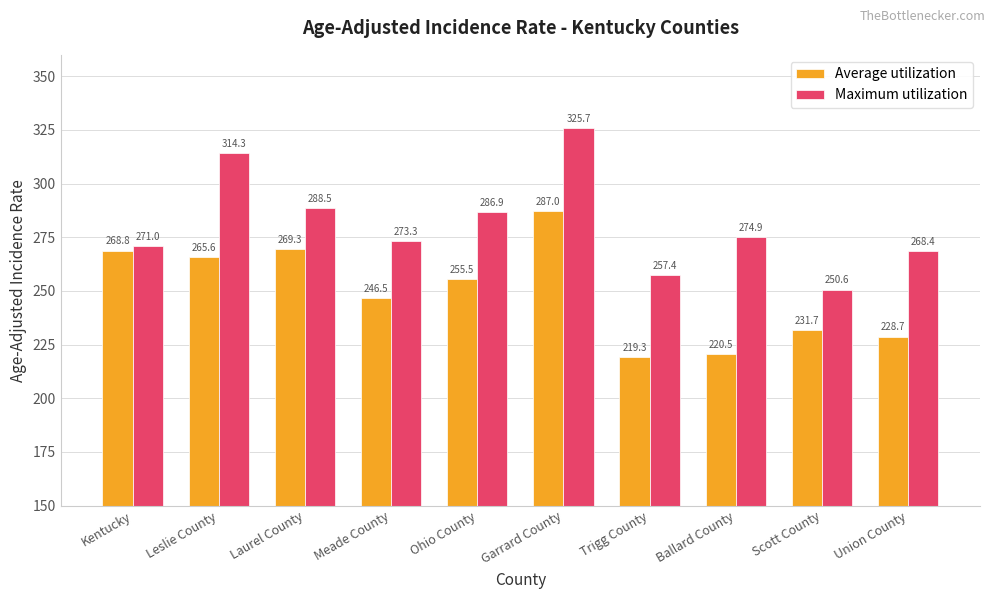

Which series has the largest total across all categories?

Maximum utilization